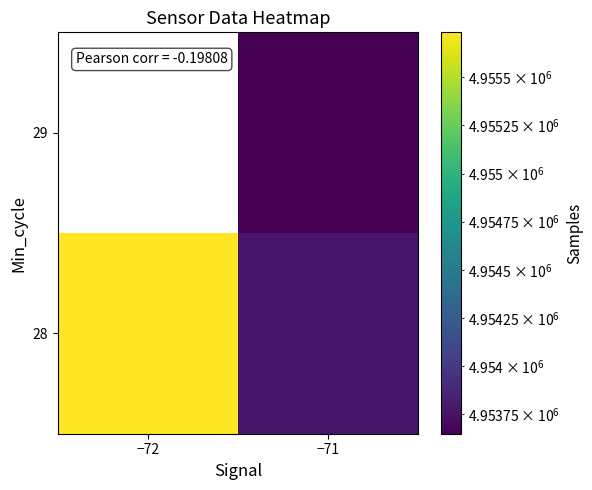

How many distinct data groups are displayed?

2